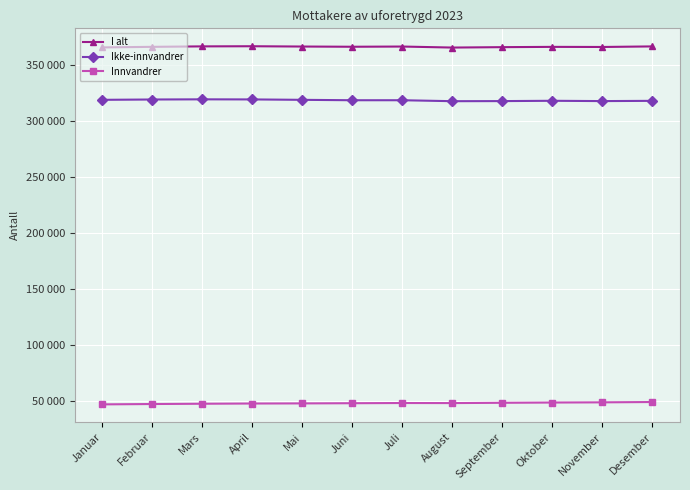

At which label does I alt reach its peak?

April